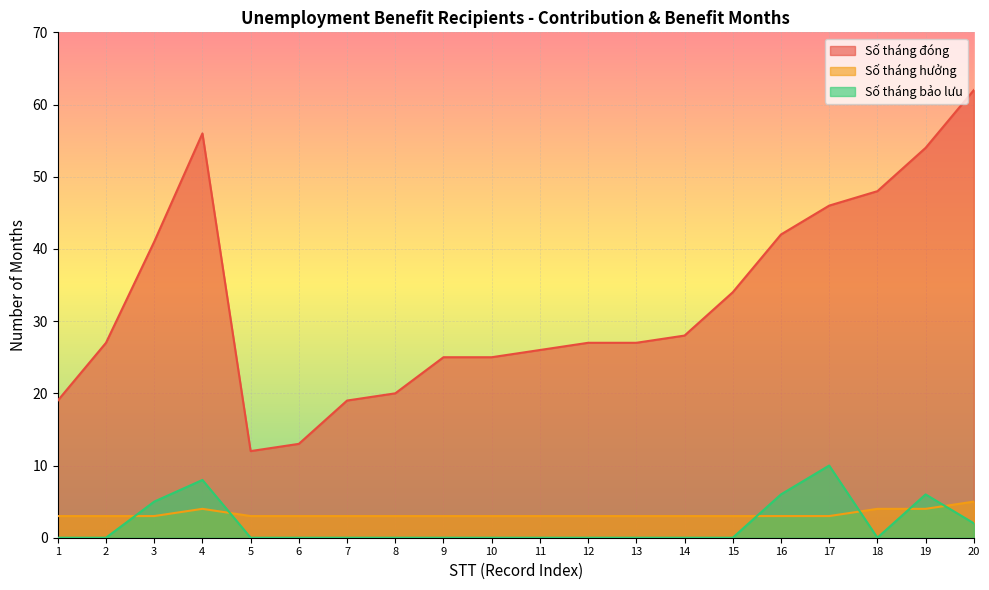

In Số tháng đóng, how many points are higher than both neighbors (excluding endpoints)?

1